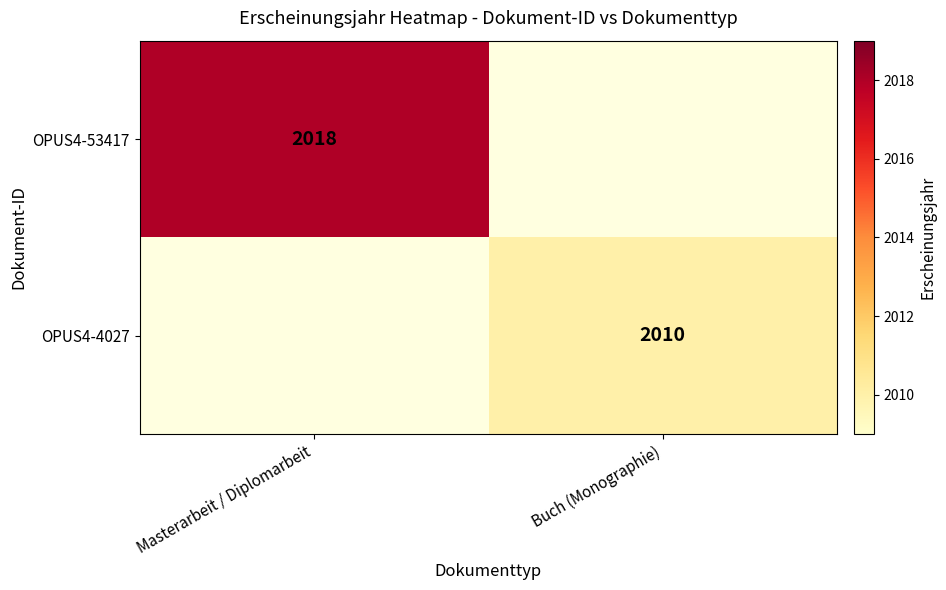

Which label corresponds to the largest value in the chart?

Masterarbeit / Diplomarbeit